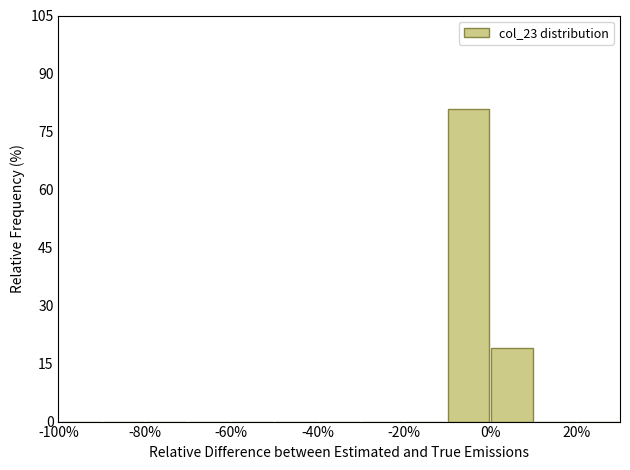

How tall is the bar that spans -10 to 0 on the x-axis? The values are not printed on the chart, so give them approximately, as read against the axis.

80